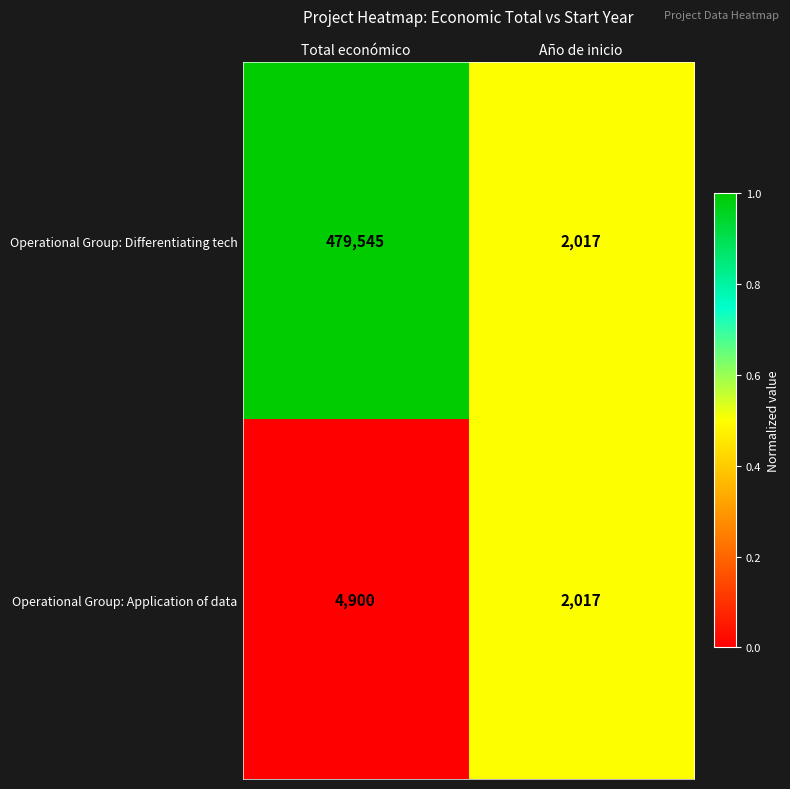

Reading left to right, transcribe all the data shown in this chart.

Operational Group: Differentiating tech: 479545	2017
Operational Group: Application of data: 4900	2017